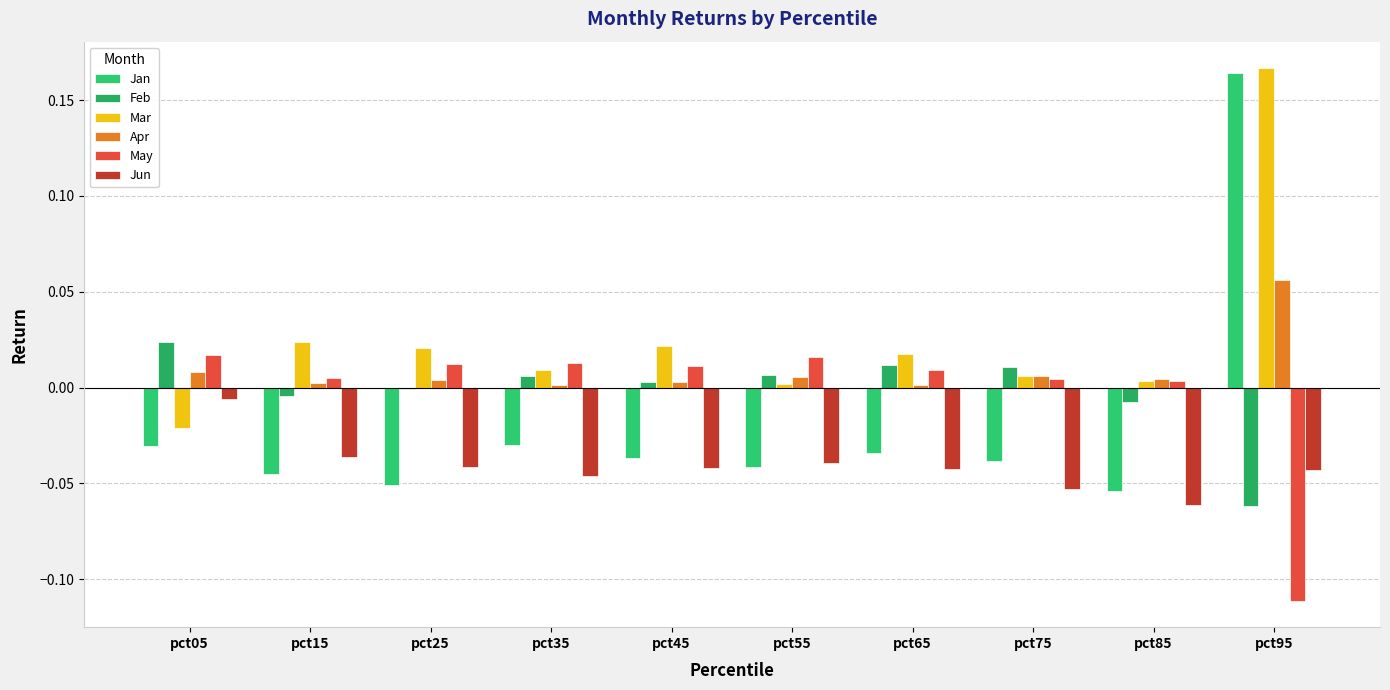

At how many categories does at least one series exceed 0?

10